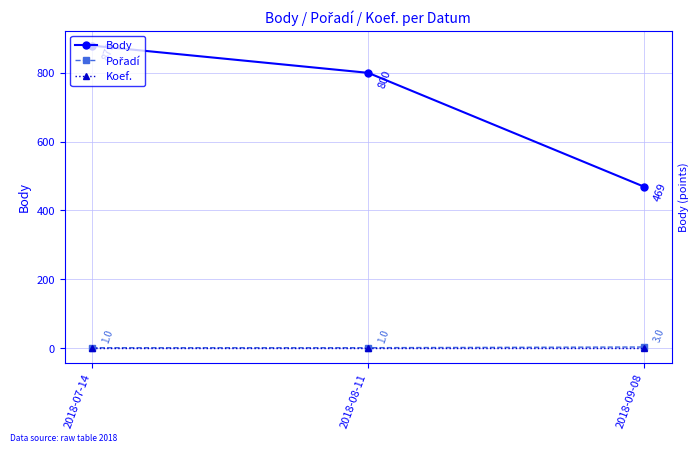

Does the chart have visible grid lines?

Yes